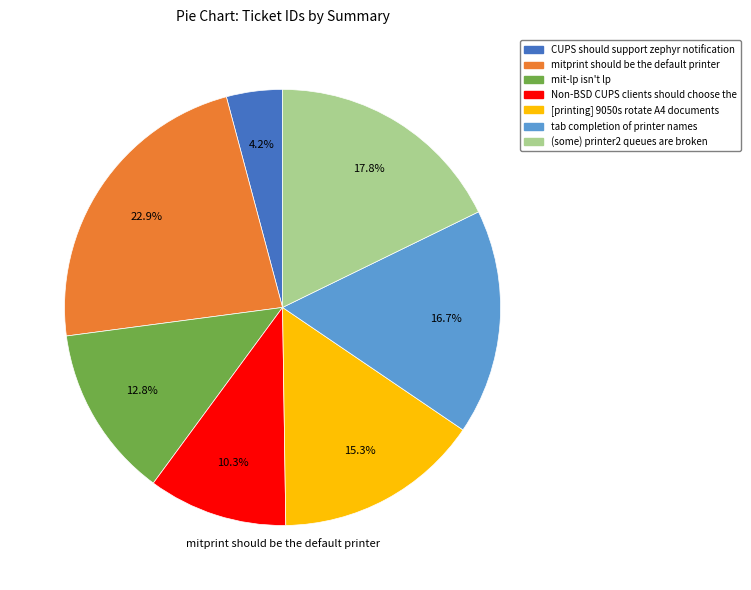

Between CUPS should support zephyr notification and mit-lp isn't lp, which is larger?

mit-lp isn't lp